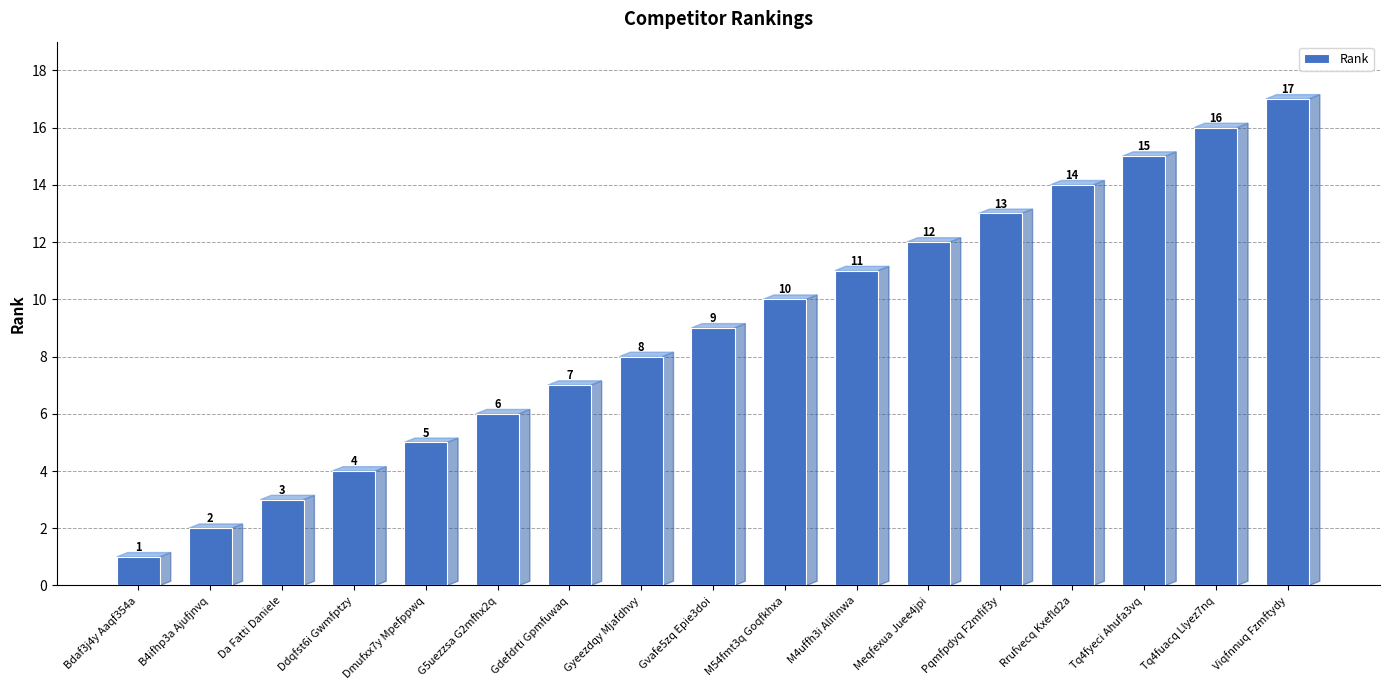

At which label is the value closest to 9?

Gvafe5zq Epie3doi